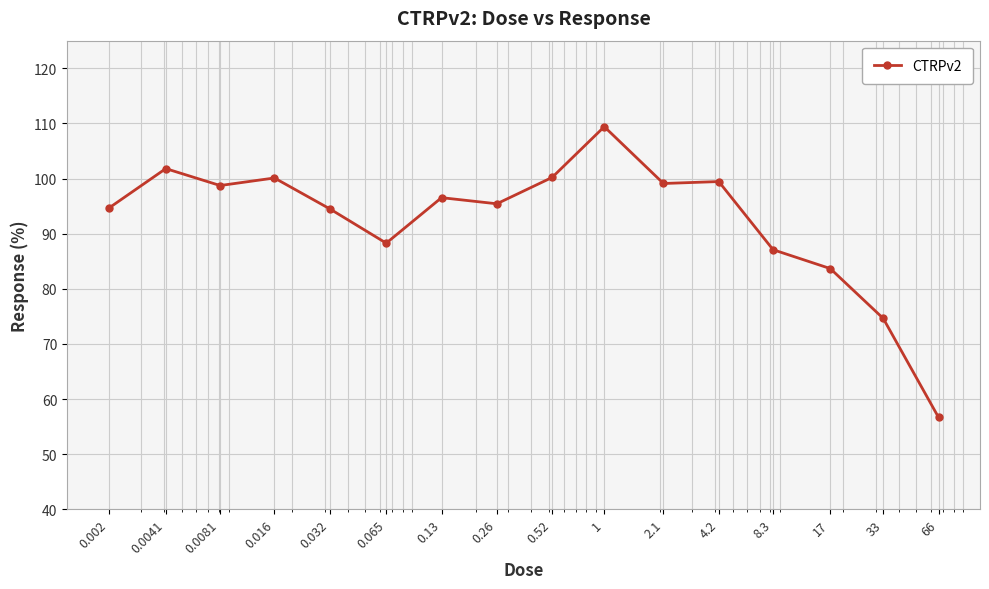

True or false: the data has more than 0 interior local peaks.

True